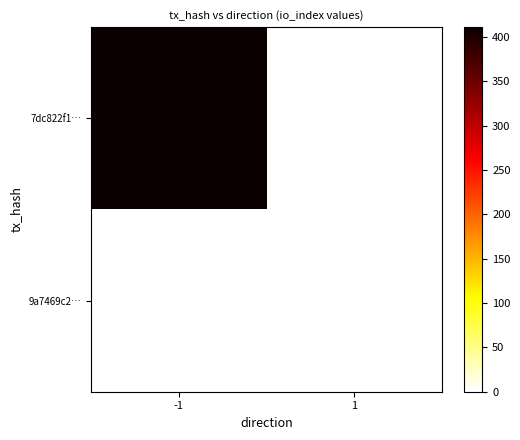

Reading left to right, list all the values displayed in this chart.

7dc822f1…: -1=411	1=0
9a7469c2…: -1=0	1=0